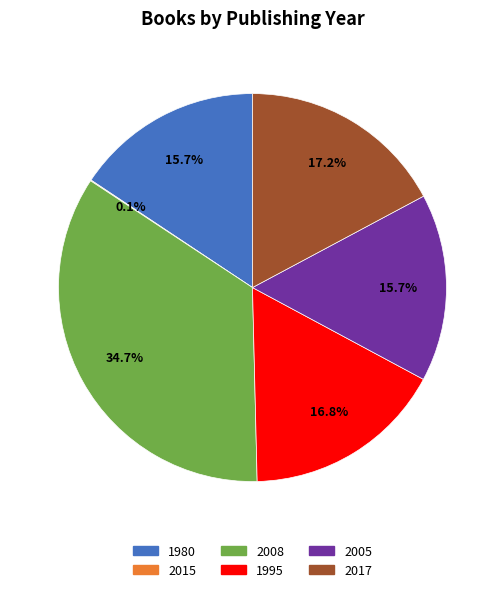

The 1980 slice represents 5% of the pie. True or false?

False